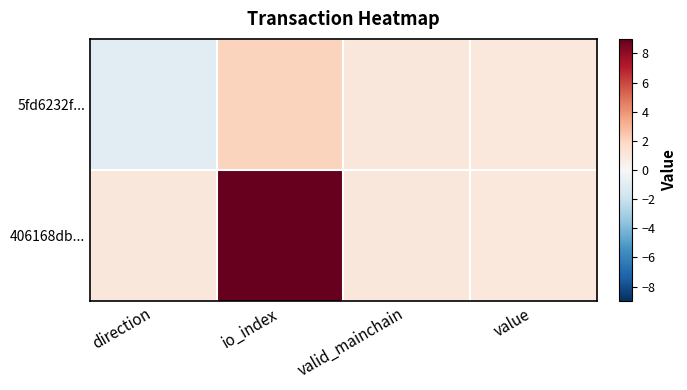

At which category is the sum across all series the highest?

io_index